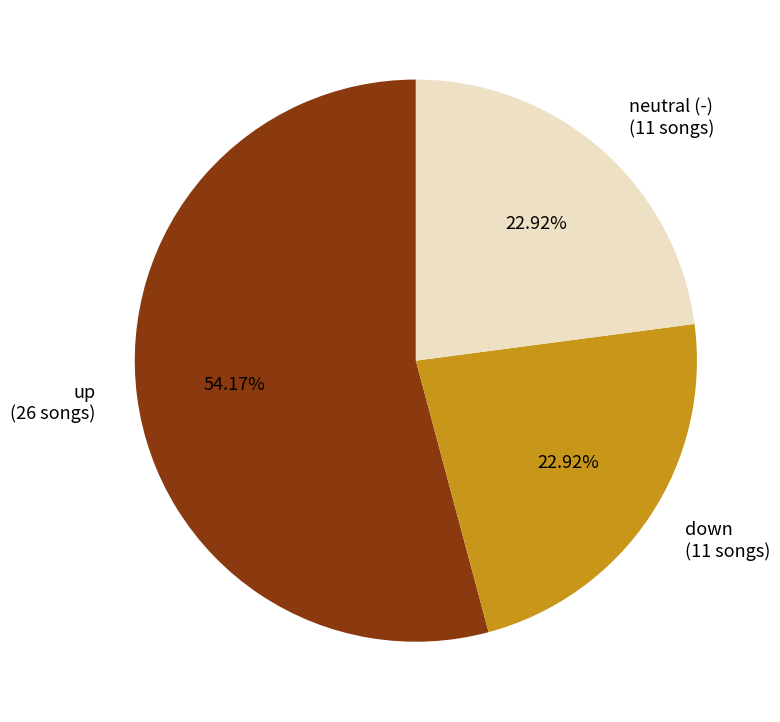

Is there any slice that represents more than half of the pie?

Yes